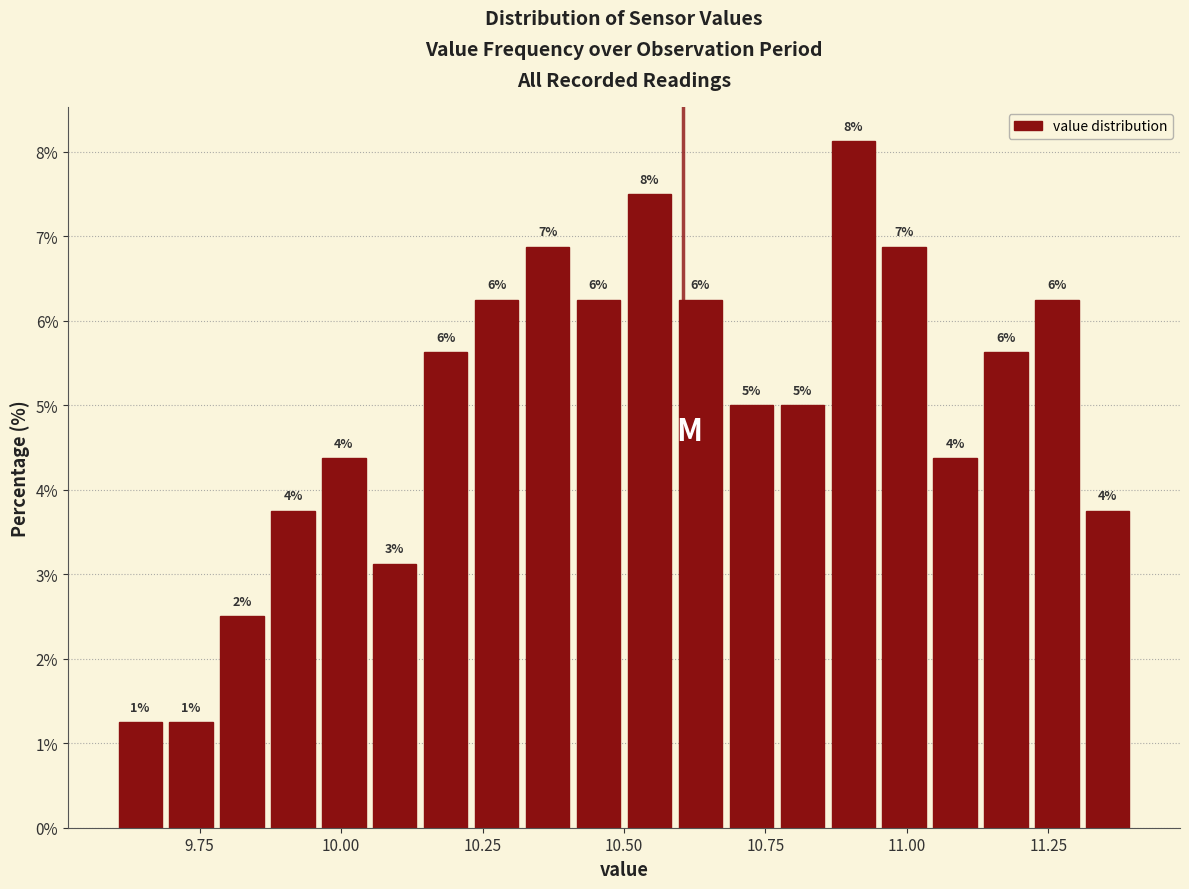

Read against the x-axis, roughly where is the centre of the tallest bar?

10.90